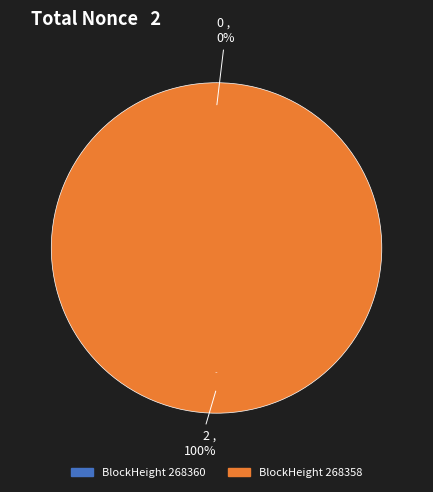

Count the number of slices in the pie.

2